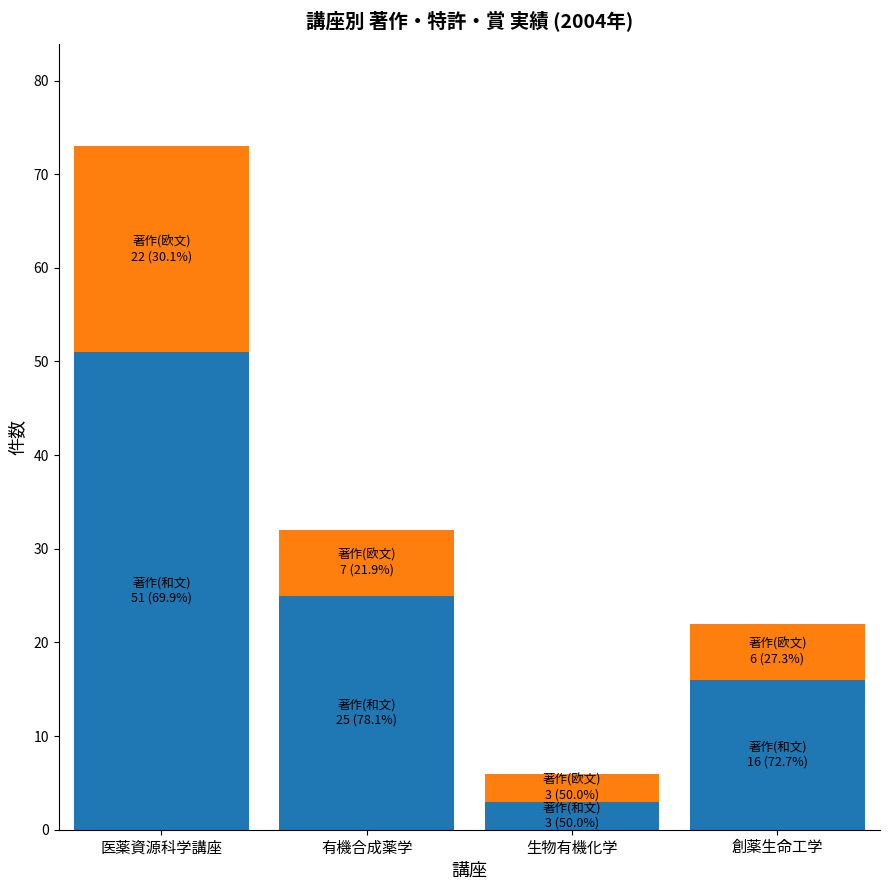

At which category is the sum across all series the highest?

医薬資源科学講座